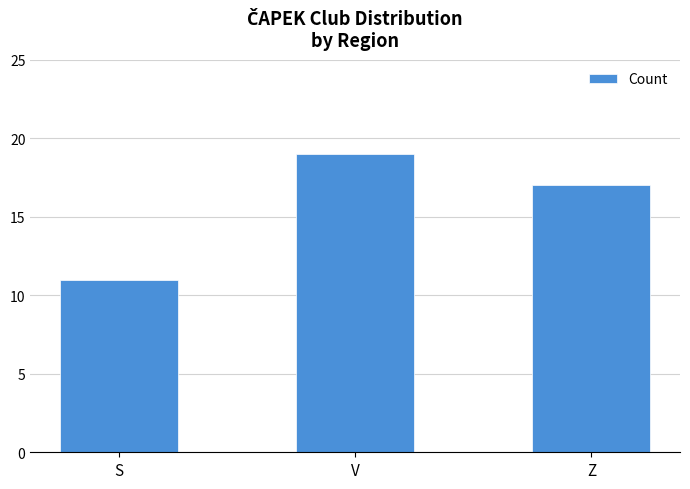

Where does the data first go above 17?

V